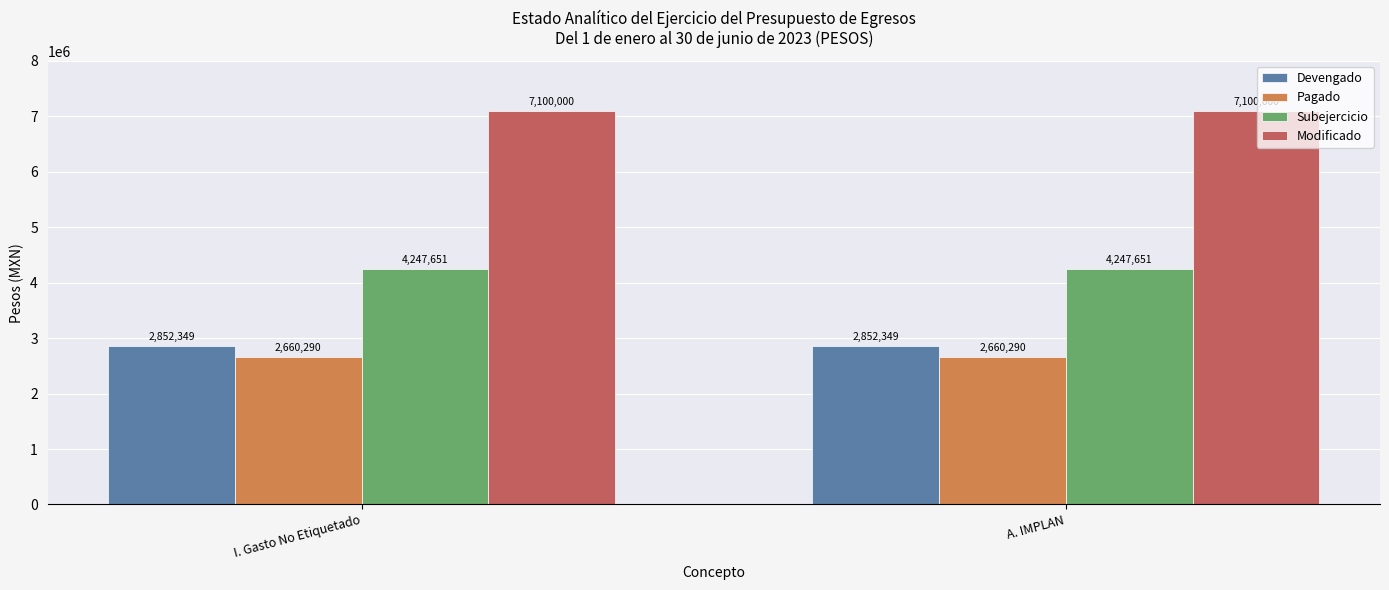

Which series has the largest total across all categories?

Modificado